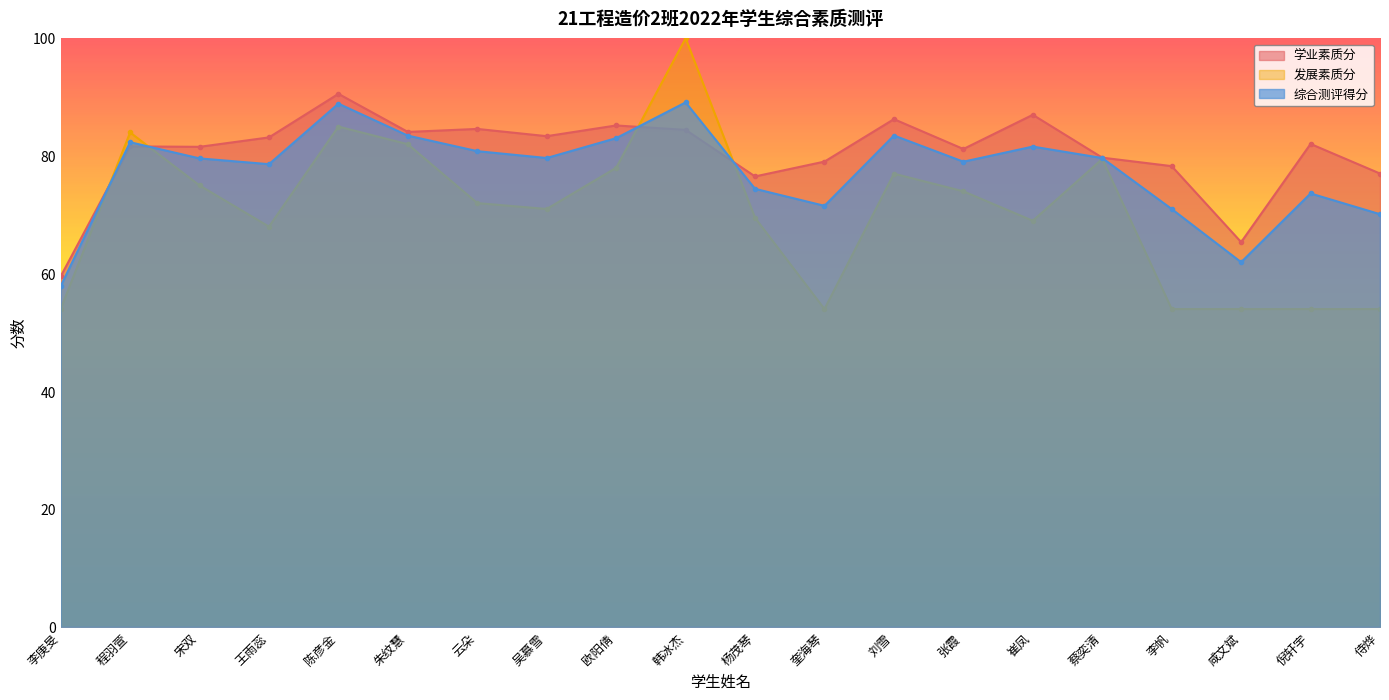

Reading right to left, transcribe all the data shown in this chart.

学业素质分: 侍烨=77.0	倪轩宇=82.0	咸文斌=65.4	李帆=78.3	蔡奕清=79.7	崔凤=87.0	张霞=81.2	刘雪=86.3	奎海琴=79.0	杨茂琴=76.5	韩冰杰=84.4	欧阳倩=85.2	吴慕雪=83.4	云朵=84.6	朱纹慧=84.1	陈彦金=90.6	王雨蕊=83.2	宋双=81.6	程羽萱=81.6	李庚旻=59.5
发展素质分: 侍烨=54.0	倪轩宇=54.0	咸文斌=54.0	李帆=54.0	蔡奕清=79.5	崔凤=69.0	张霞=74.0	刘雪=77.0	奎海琴=54.0	杨茂琴=69.5	韩冰杰=100.0	欧阳倩=78.0	吴慕雪=71.0	云朵=72.0	朱纹慧=82.0	陈彦金=85.0	王雨蕊=68.0	宋双=75.0	程羽萱=84.0	李庚旻=54.0
综合测评得分: 侍烨=70.1	倪轩宇=73.6	咸文斌=62.0	李帆=71.0	蔡奕清=79.7	崔凤=81.6	张霞=79.0	刘雪=83.5	奎海琴=71.5	杨茂琴=74.4	韩冰杰=89.1	欧阳倩=83.0	吴慕雪=79.7	云朵=80.8	朱纹慧=83.5	陈彦金=88.9	王雨蕊=78.6	宋双=79.6	程羽萱=82.3	李庚旻=57.9